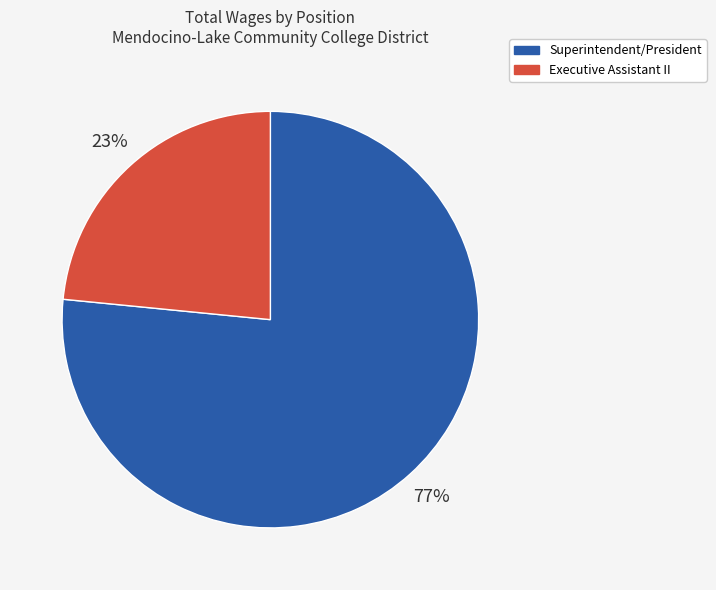

What is the majority slice?

Superintendent/President